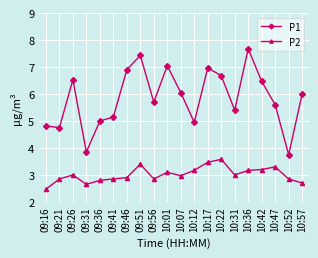

What are all the series names shown in the legend?

P1, P2